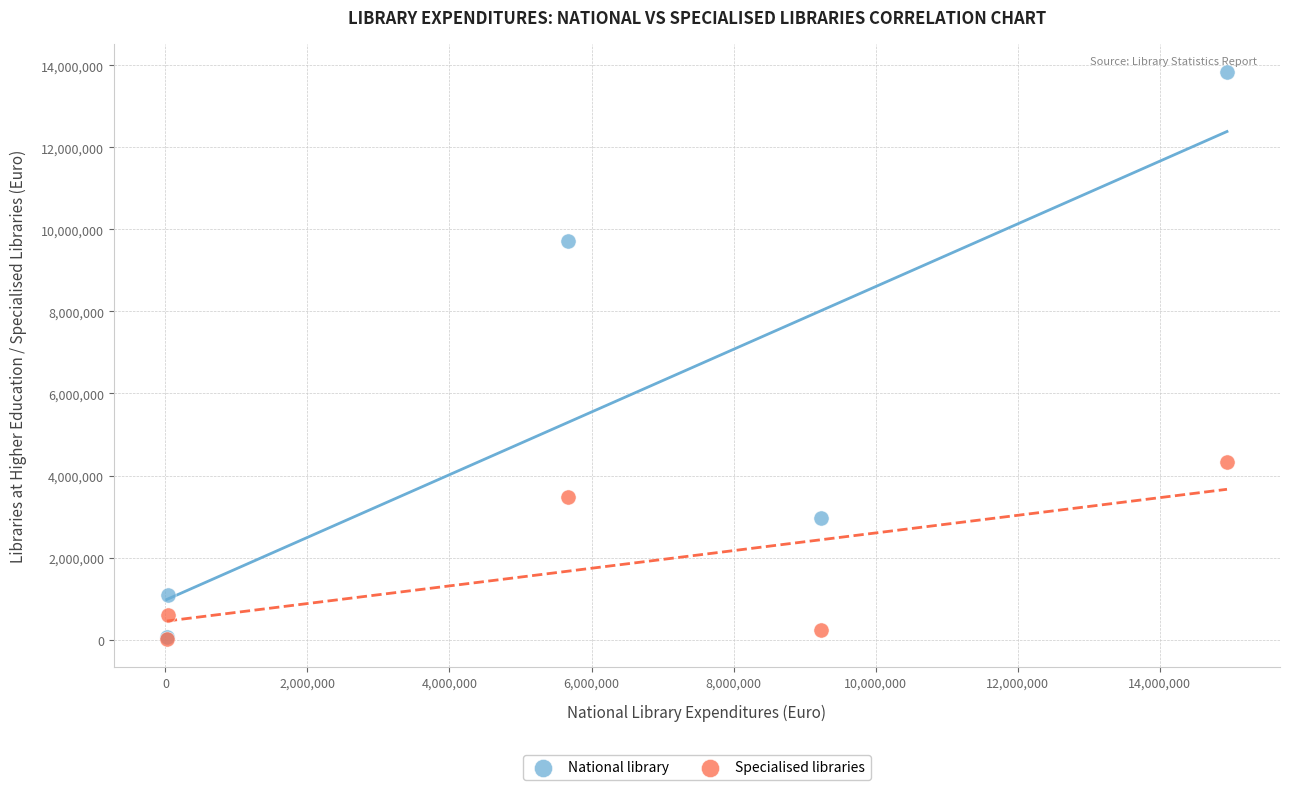

In the National library series, what Y value is closest to 6945599?

9715682.4